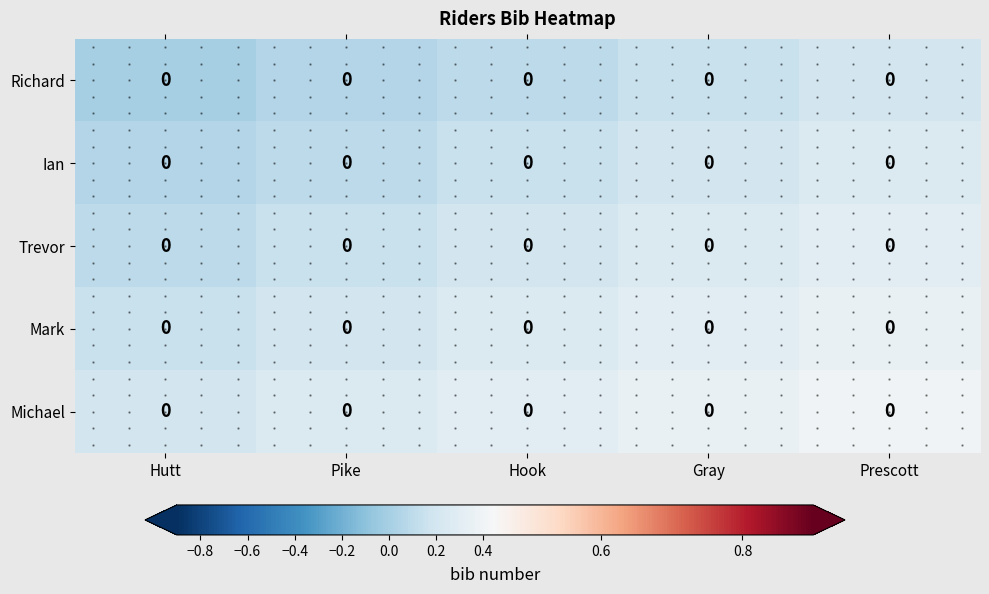

What is the difference between the highest and lowest values at Hutt?

0.2